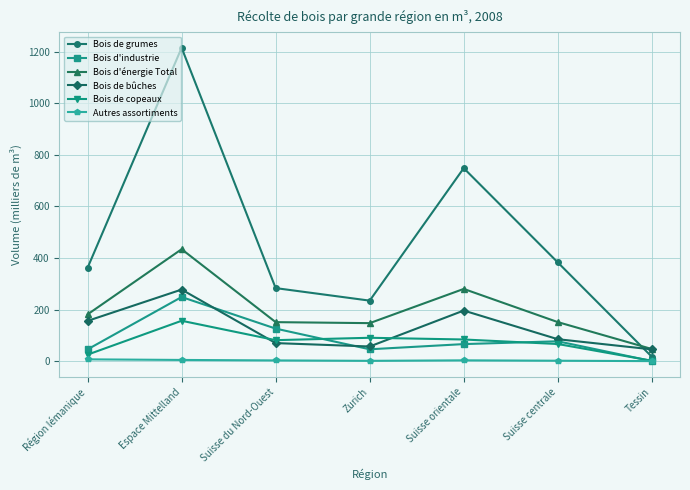

In Bois d'industrie, how many points are higher than both neighbors (excluding endpoints)?

2